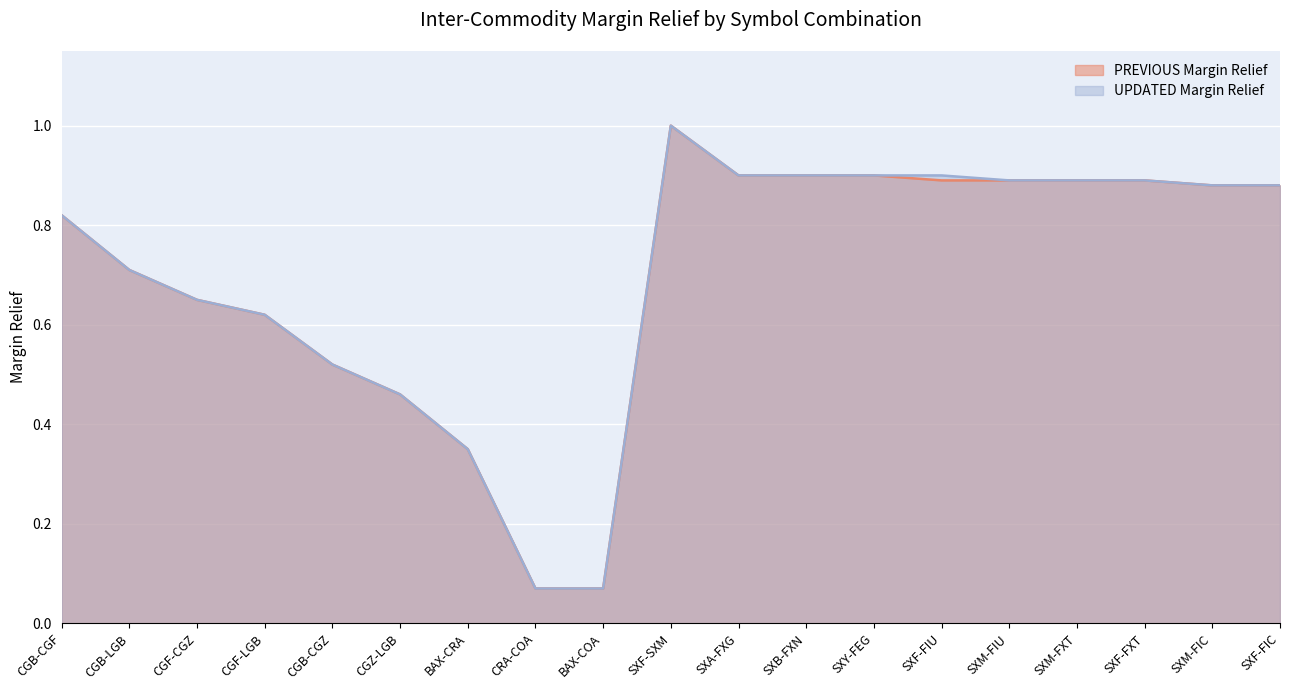

What is the difference between the UPDATED Margin Relief values at CGB-CGF and CGZ-LGB?

0.4